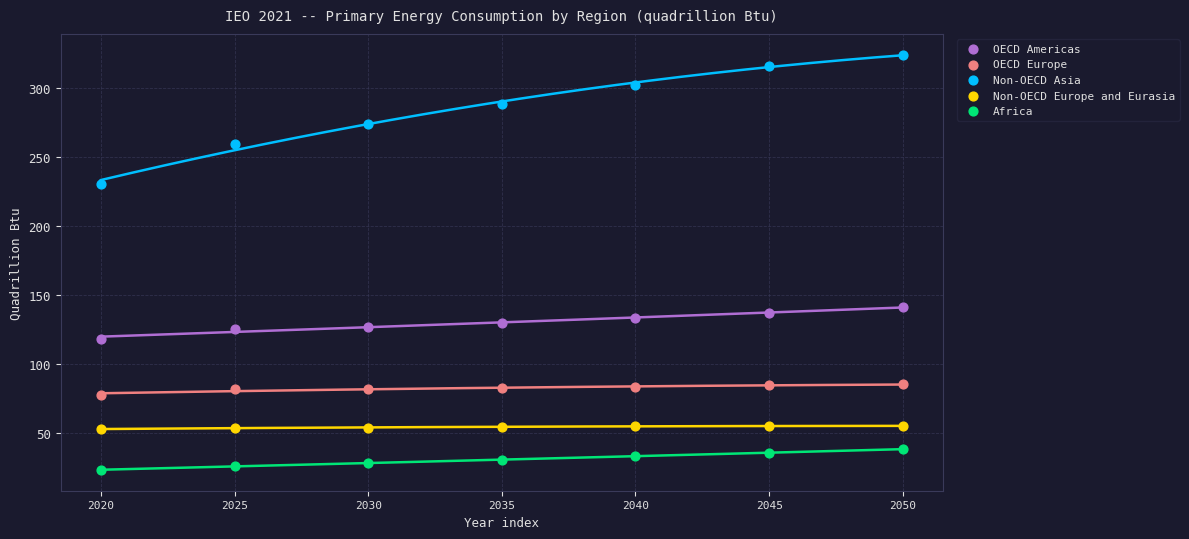

Which series contains the lowest Y value?

Africa